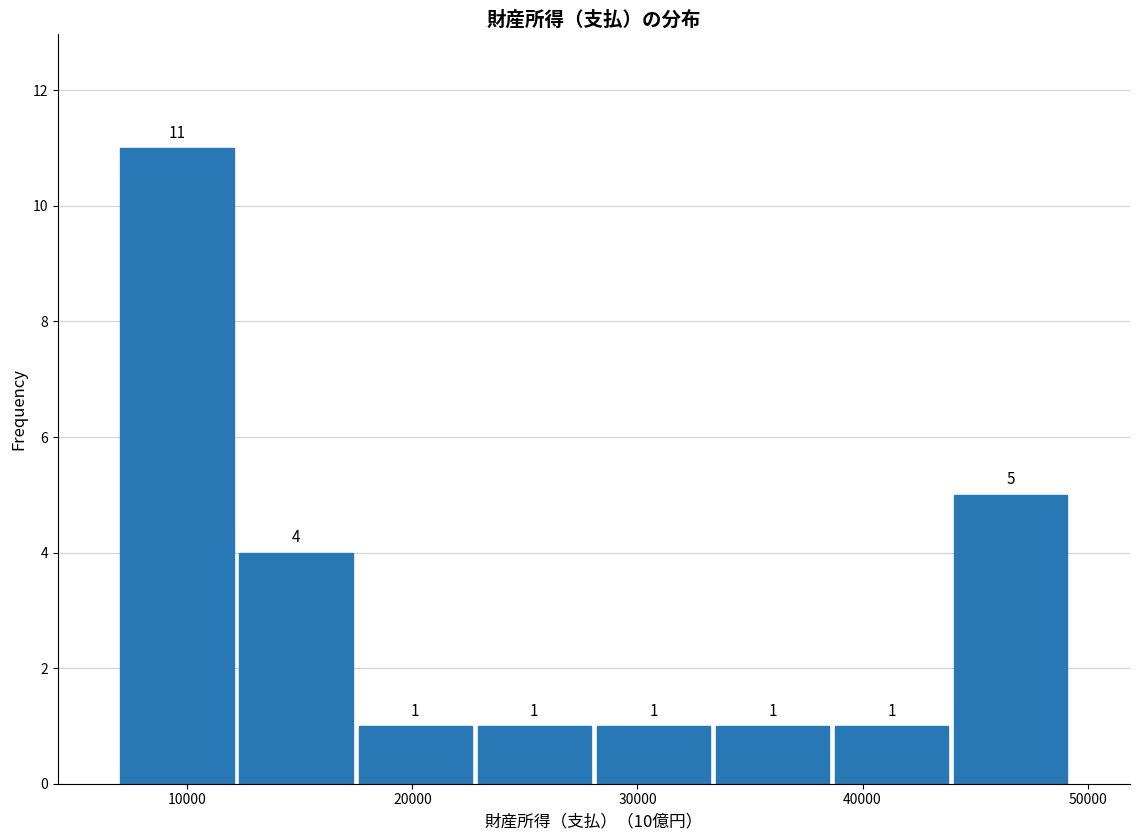

Reading left to right, transcribe this chart: for each bar, give the range it covers on the x-axis and its height. The bar edges are not printed on the chart, so give them approximately, as read against the axis.

7000 to 12000: 11
12000 to 17000: 4
17000 to 23000: 1
23000 to 28000: 1
28000 to 33000: 1
33000 to 39000: 1
39000 to 44000: 1
44000 to 49000: 5